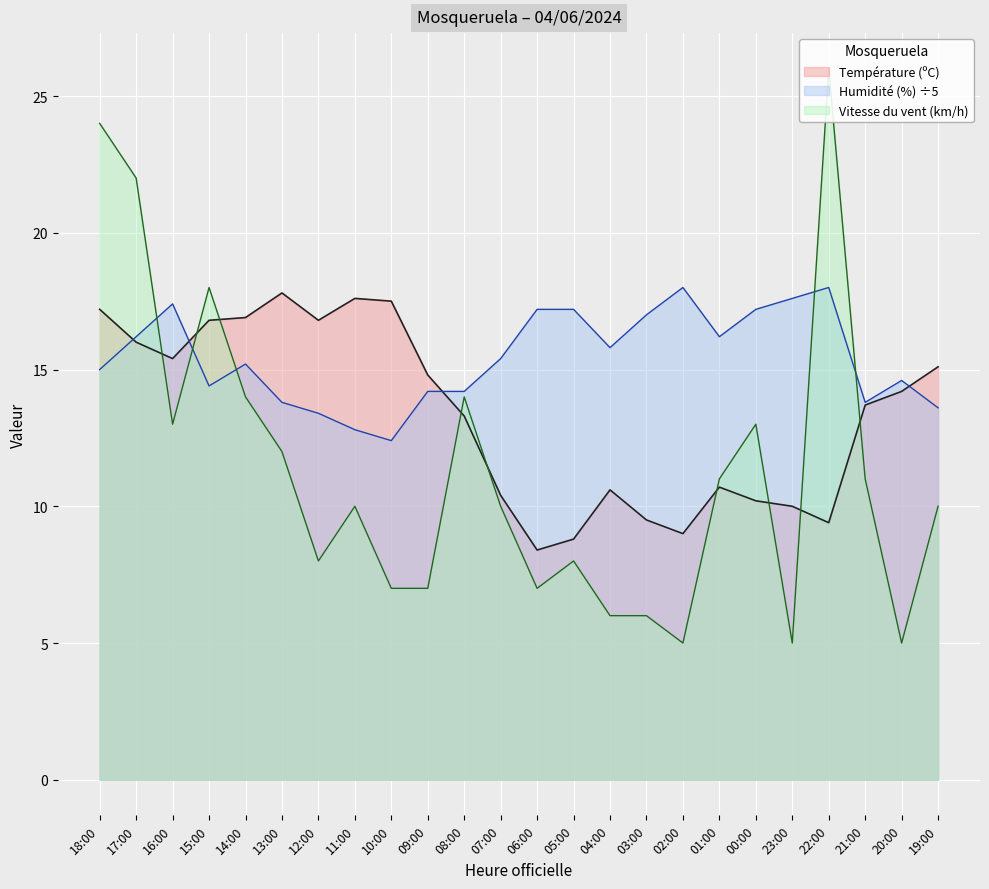

At how many categories does at least one series exceed 12?

24